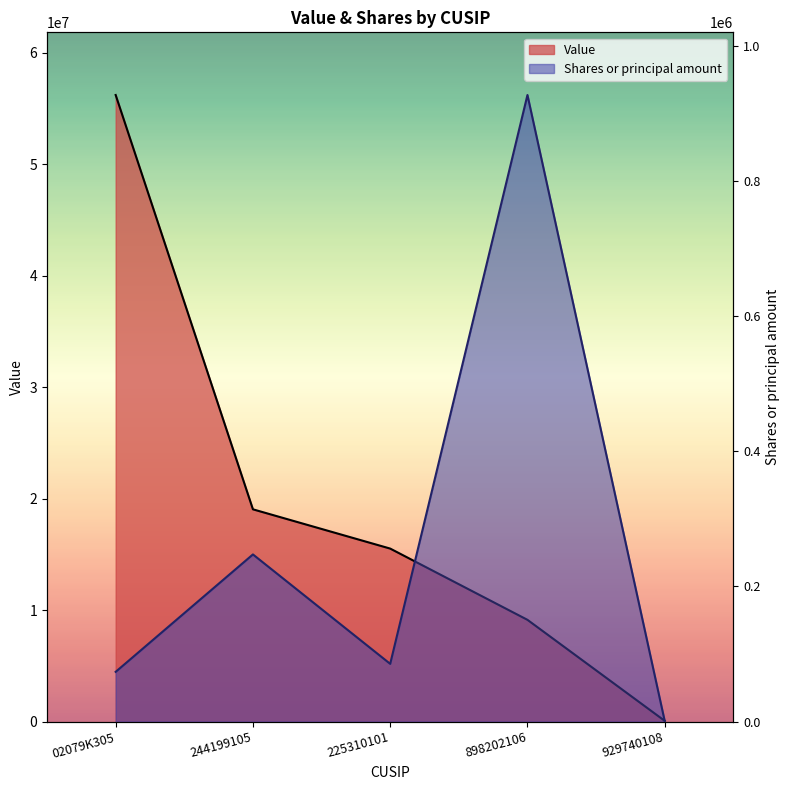

Reading left to right, extract all data points from this chart.

Value: 56210000	19045000	15523000	9132000	71000
Shares or principal amount: 73680	247373	85503	927091	900